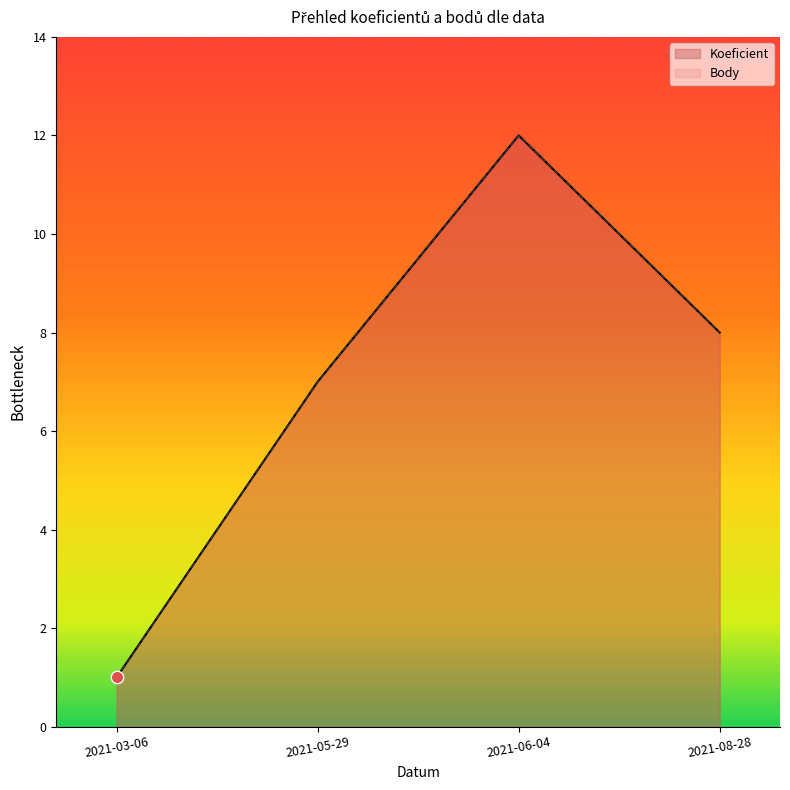

Which series reaches the minimum Y coordinate?

Koeficient